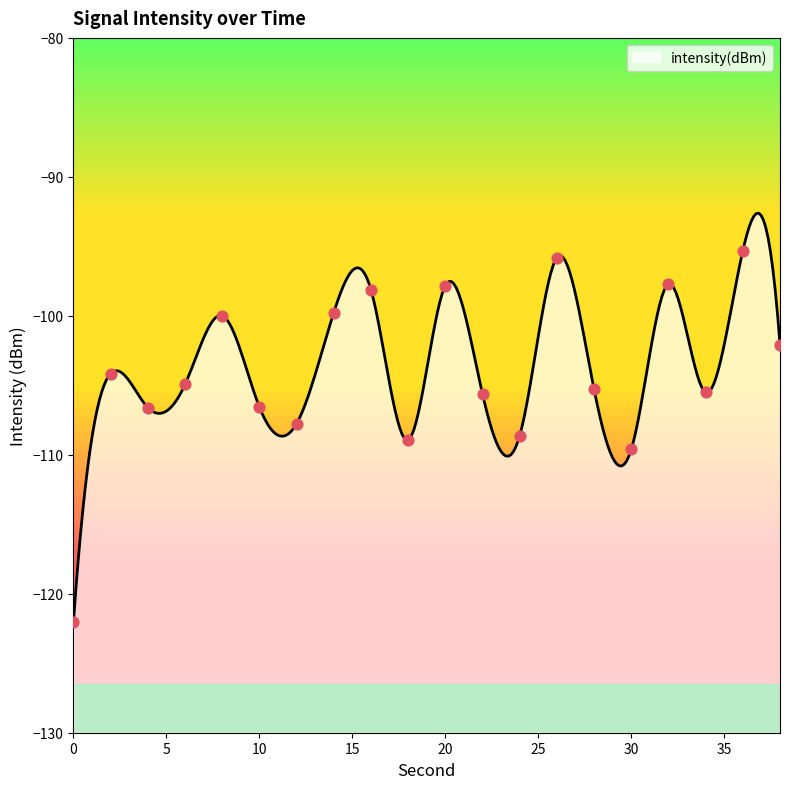

Between 38 and 36, which is larger?

36